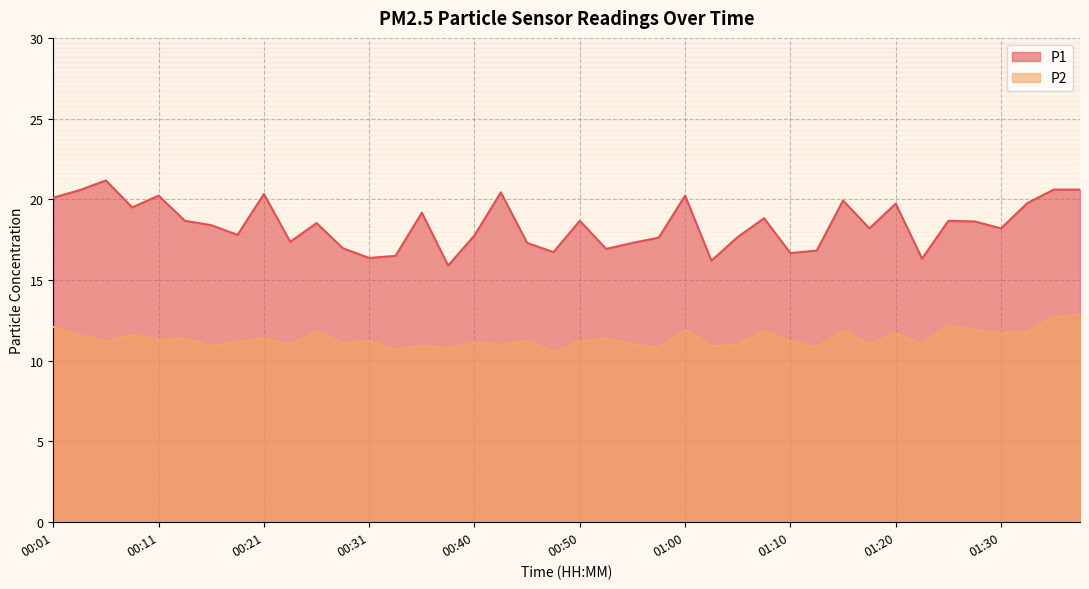

Where is P1 nearest to the value 18?

00:18